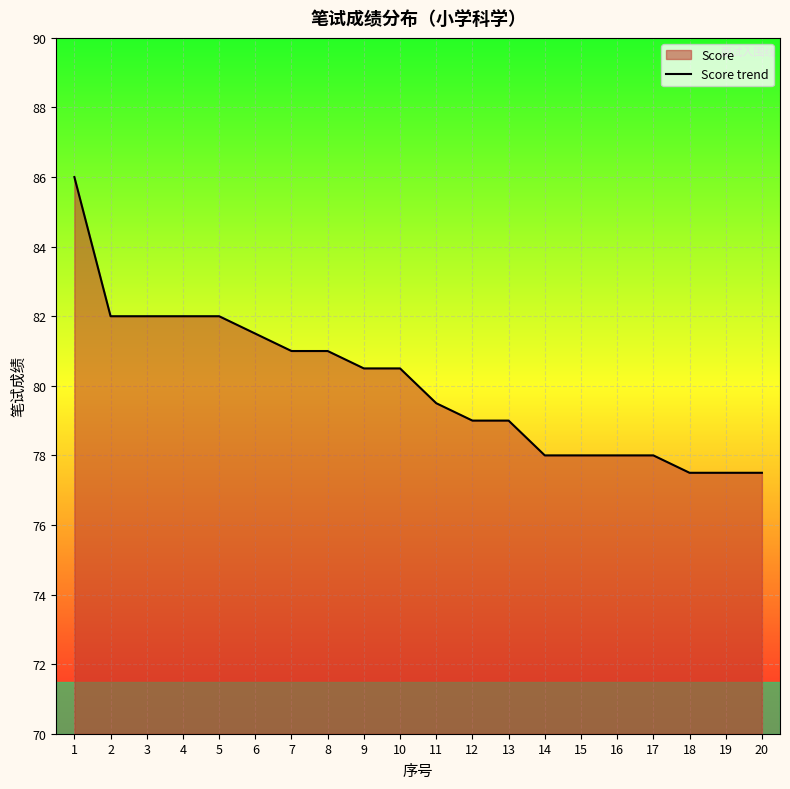

Is it true that the value at 9 is 80.5?

True